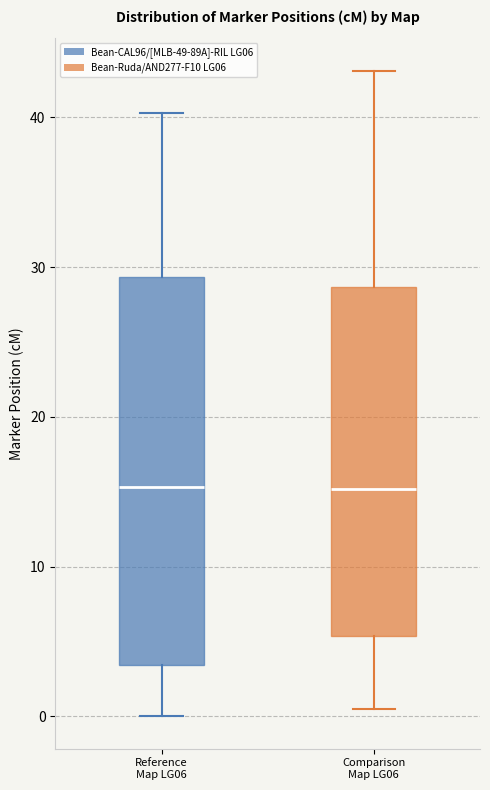

Where does the upper whisker of the box for Comparison Map LG06 end on the y-axis? The values are not printed on the chart, so give them approximately, as read against the axis.

43